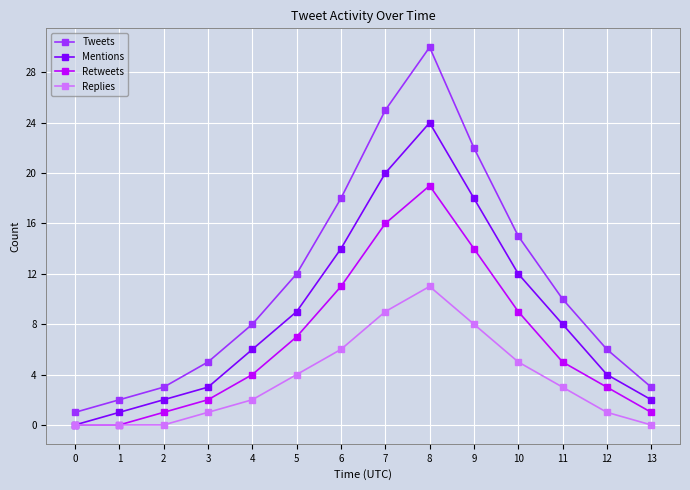

Which category has the highest value in the Mentions series?

8